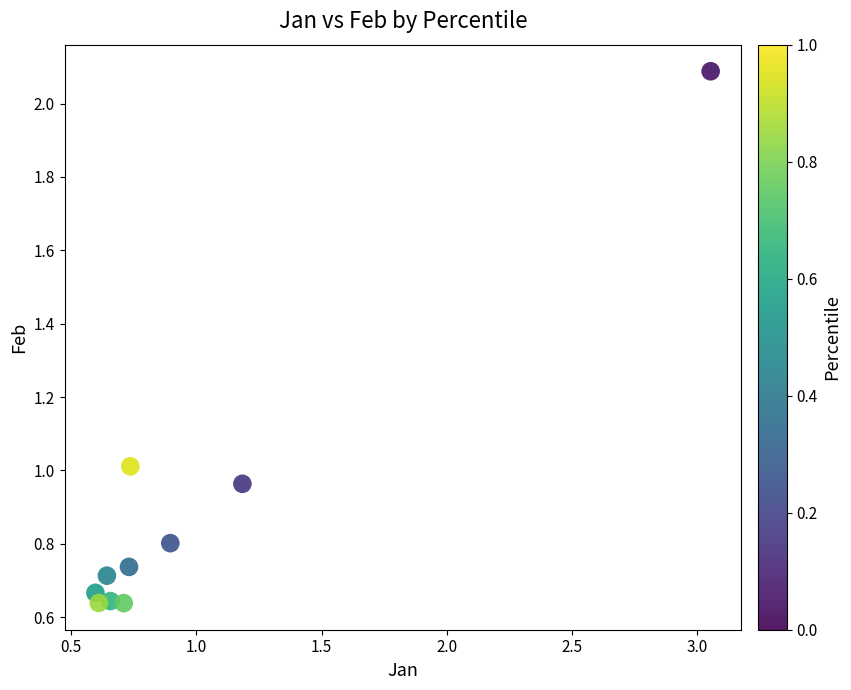

What is the average Y value?

0.9